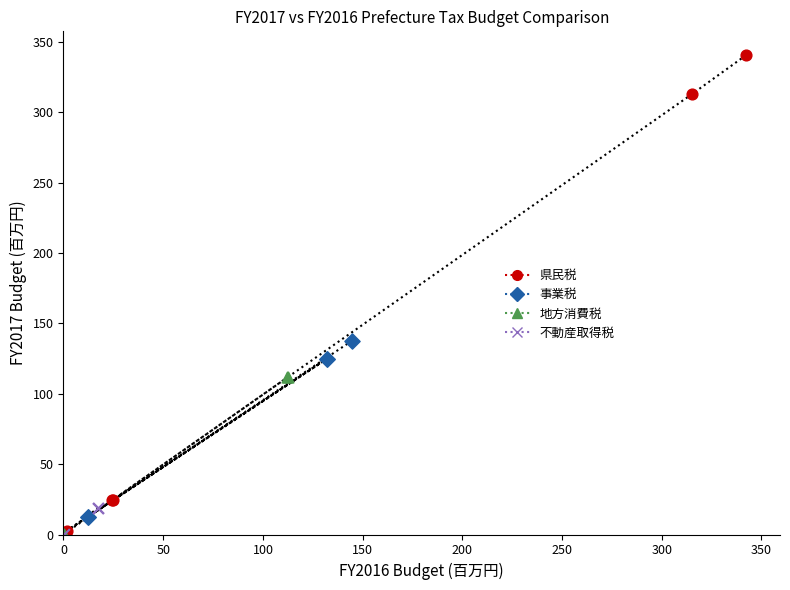

Which series has the largest Y range (max minus min)?

県民税